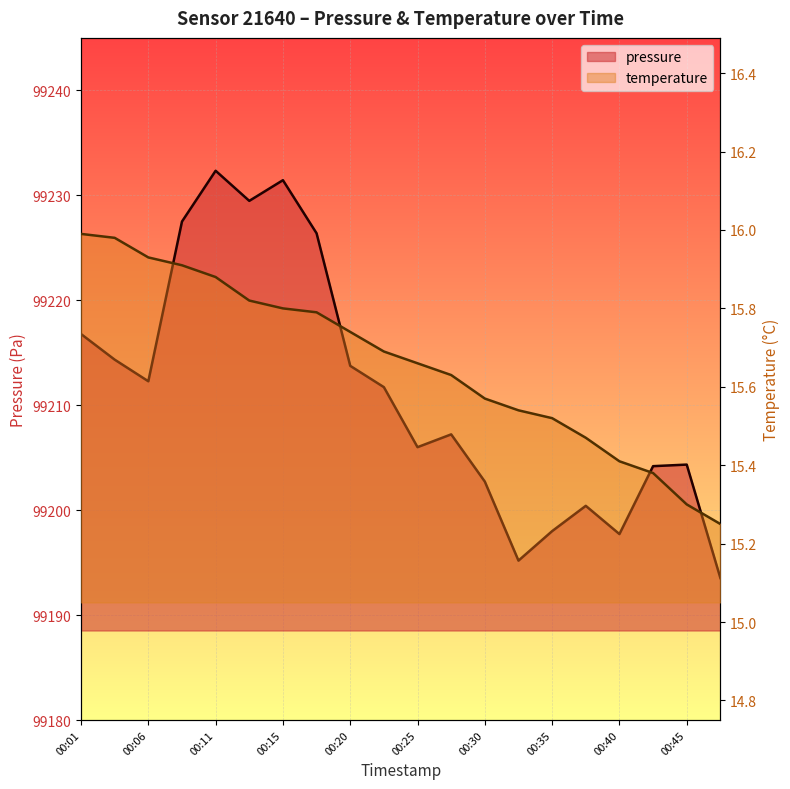

How many values in the pressure series are below 99211?

10